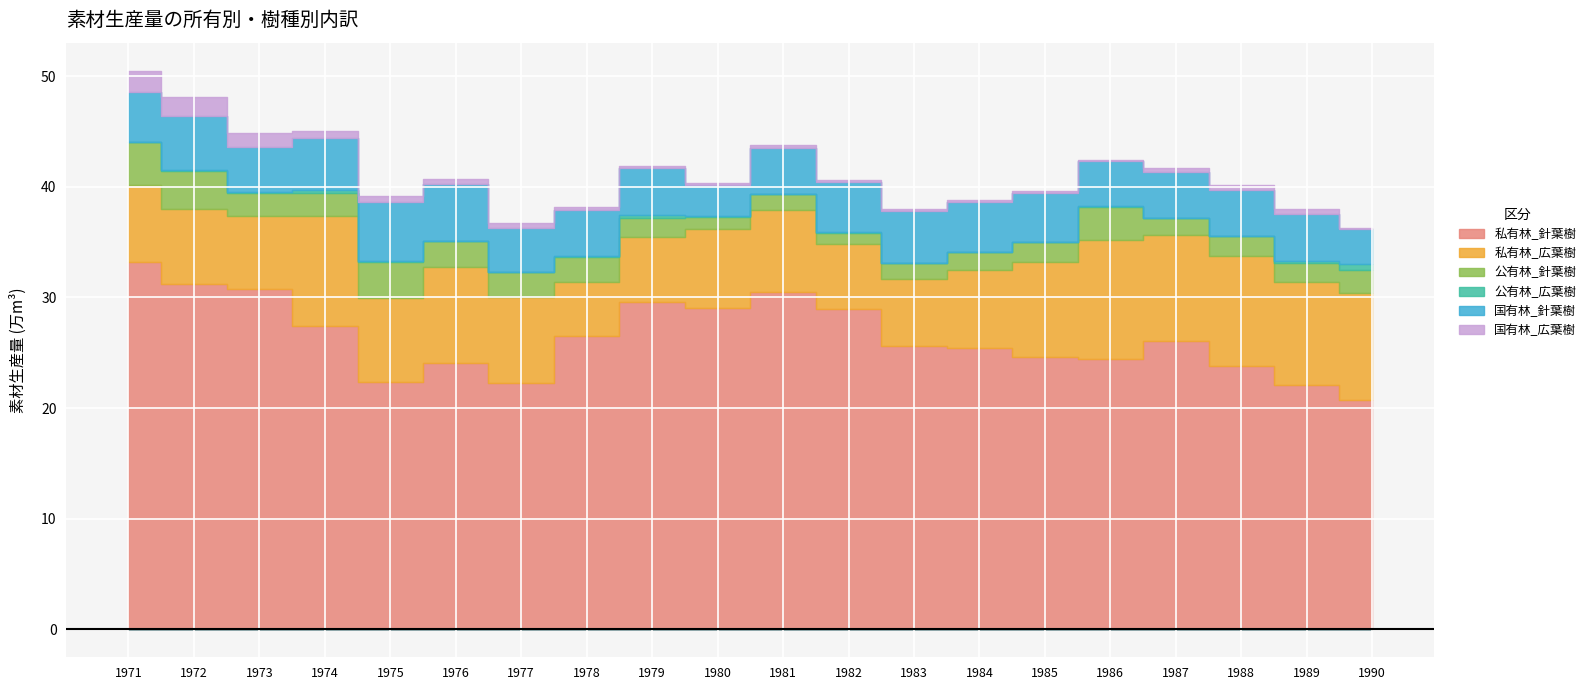

Which series changed the most between 1981 and 1982?

私有林_広葉樹